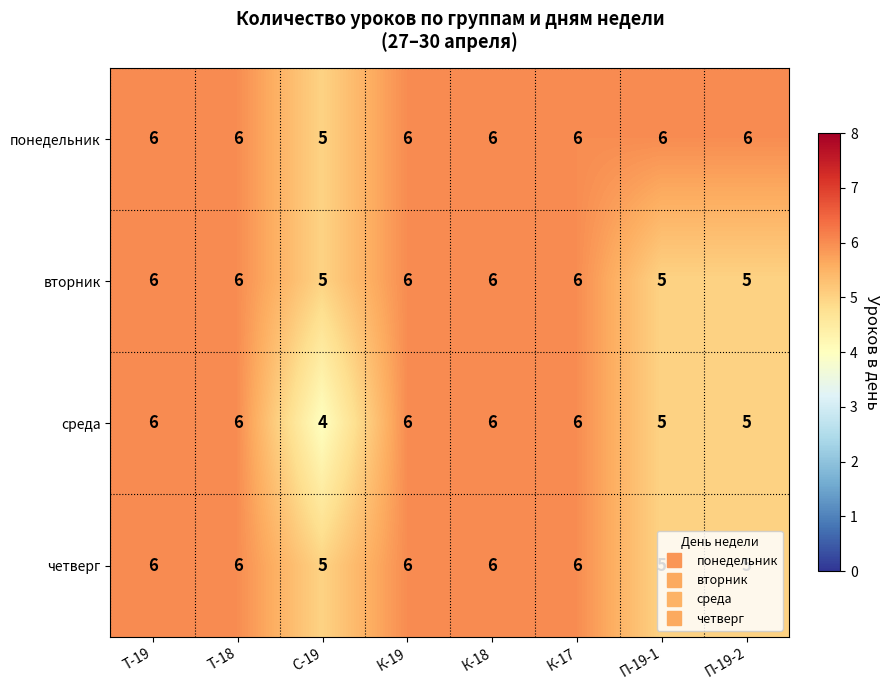

Which series has the widest spread of values?

среда